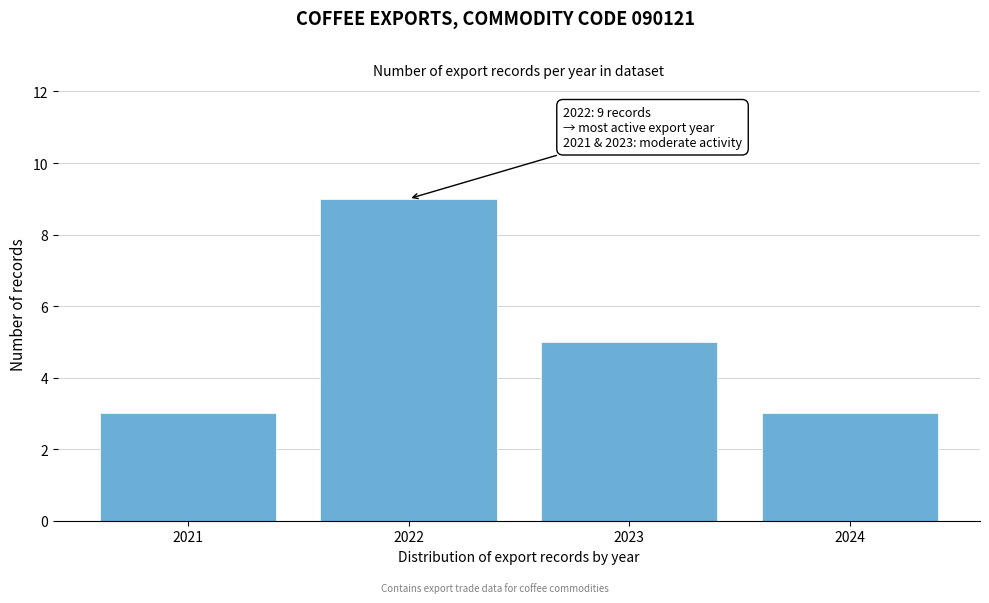

Reading left to right, transcribe all the data shown in this chart.

2021=3	2022=9	2023=5	2024=3